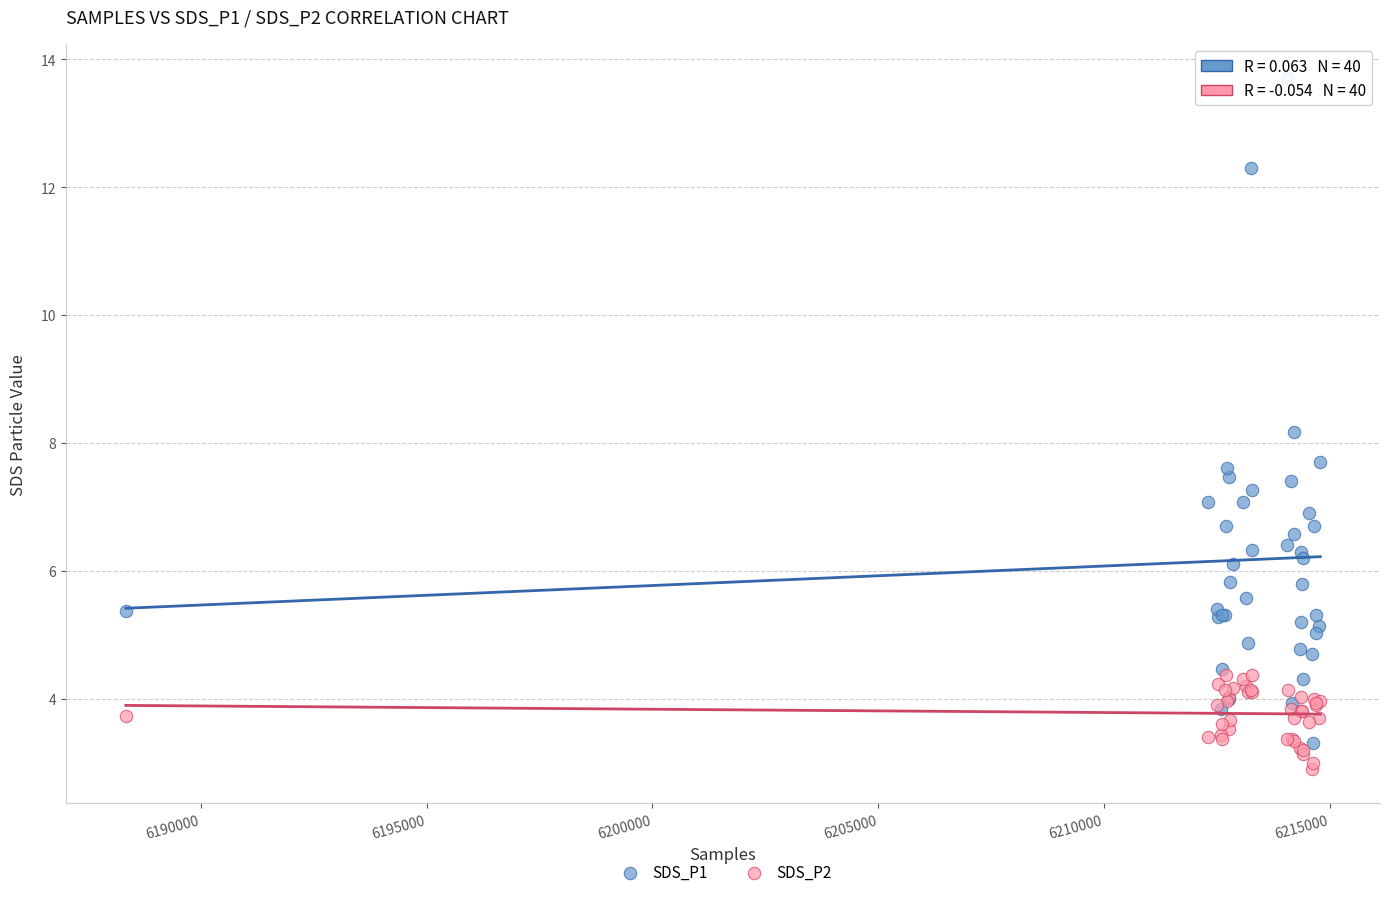

Across all series, what Y value is closest to 8?

8.2